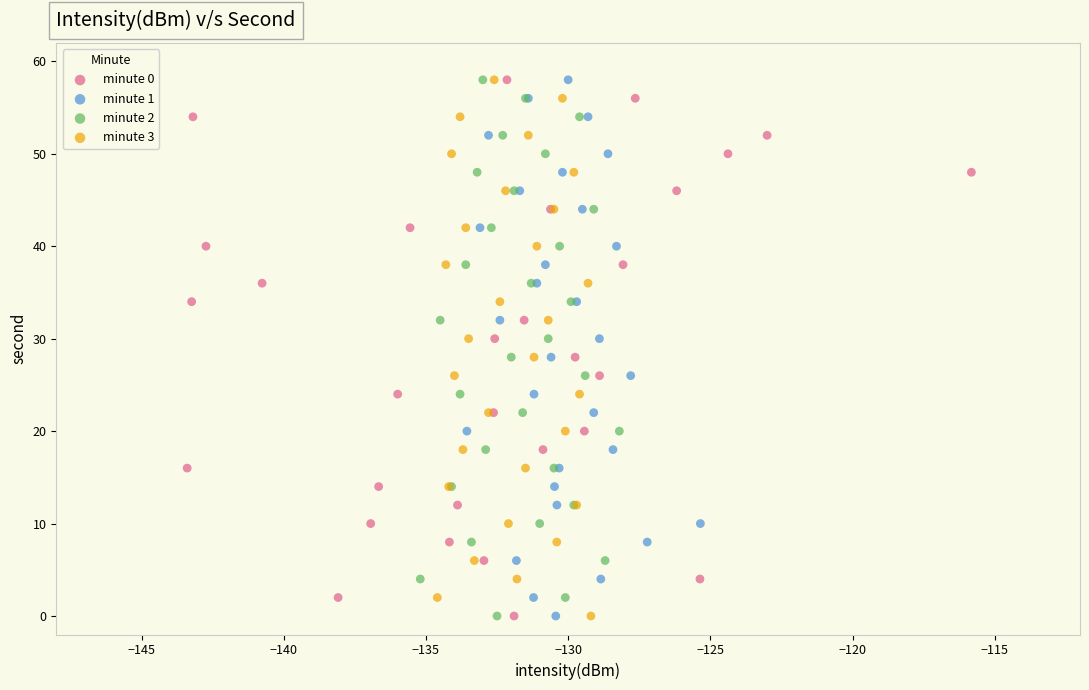

What are all the series names shown in the legend?

minute 0, minute 1, minute 2, minute 3